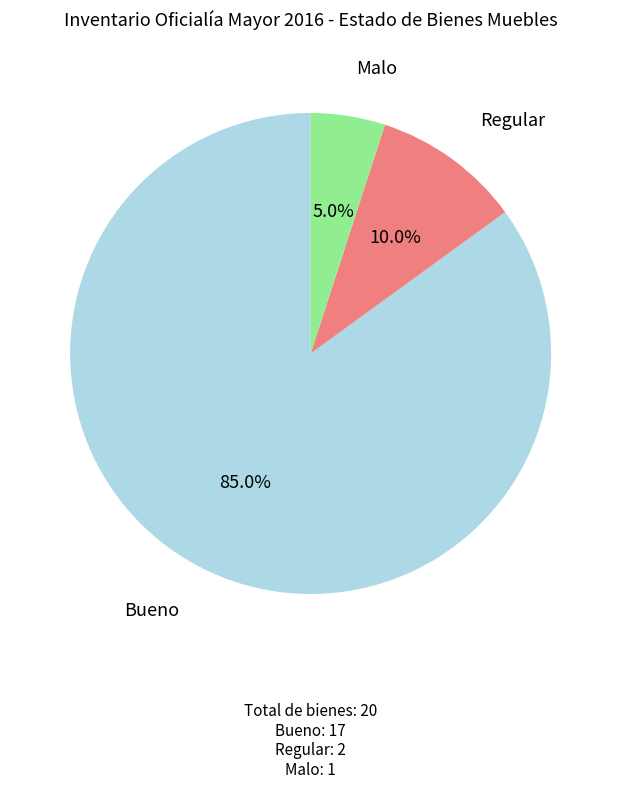

Count the number of slices in the pie.

3